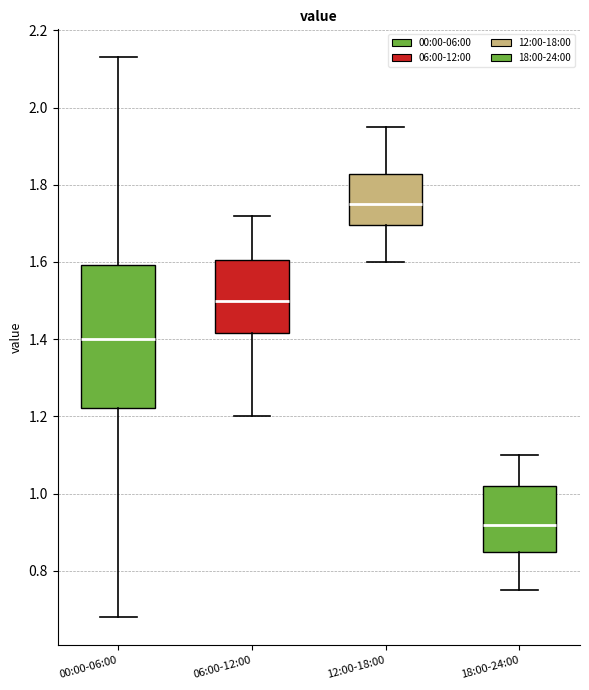

Which box's median line is the highest?

12:00-18:00